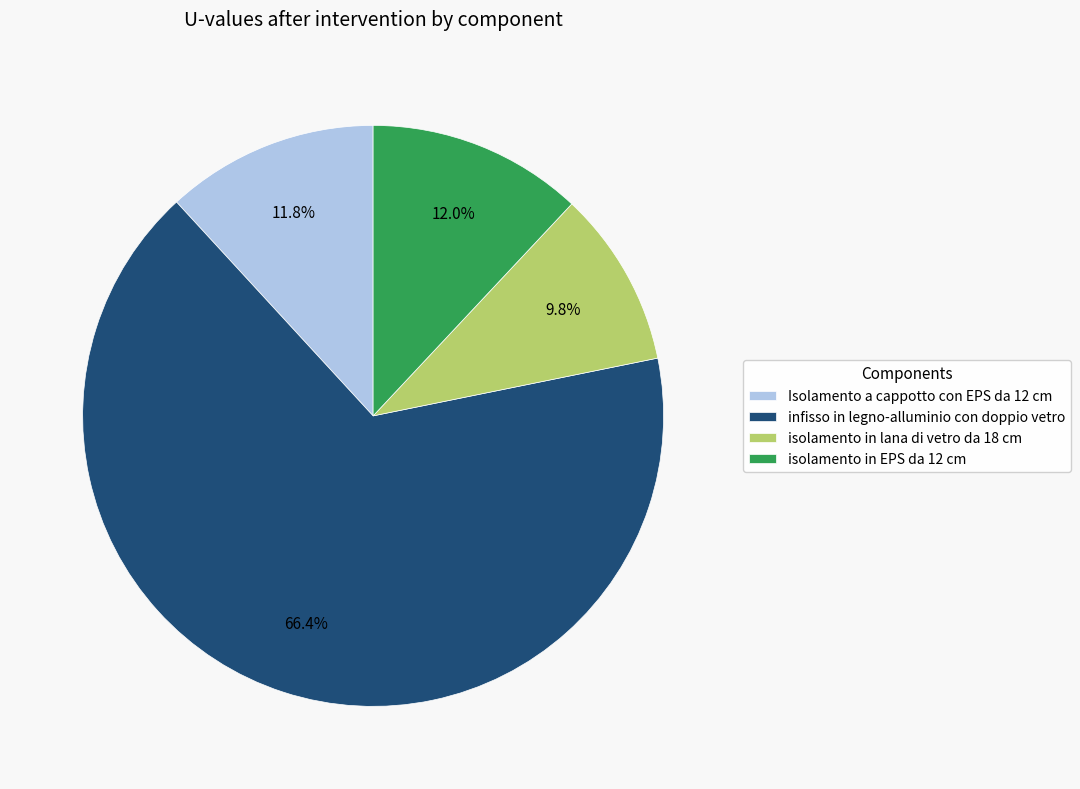

Which category accounts for the majority?

infisso in legno-alluminio con doppio vetro